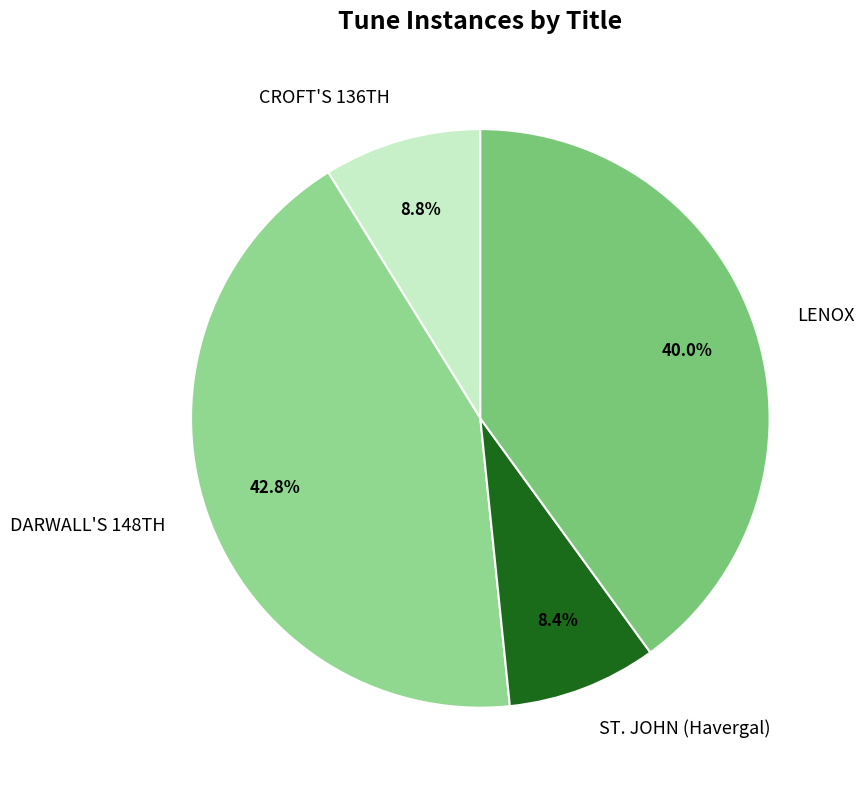

How many segments does this pie chart have?

4